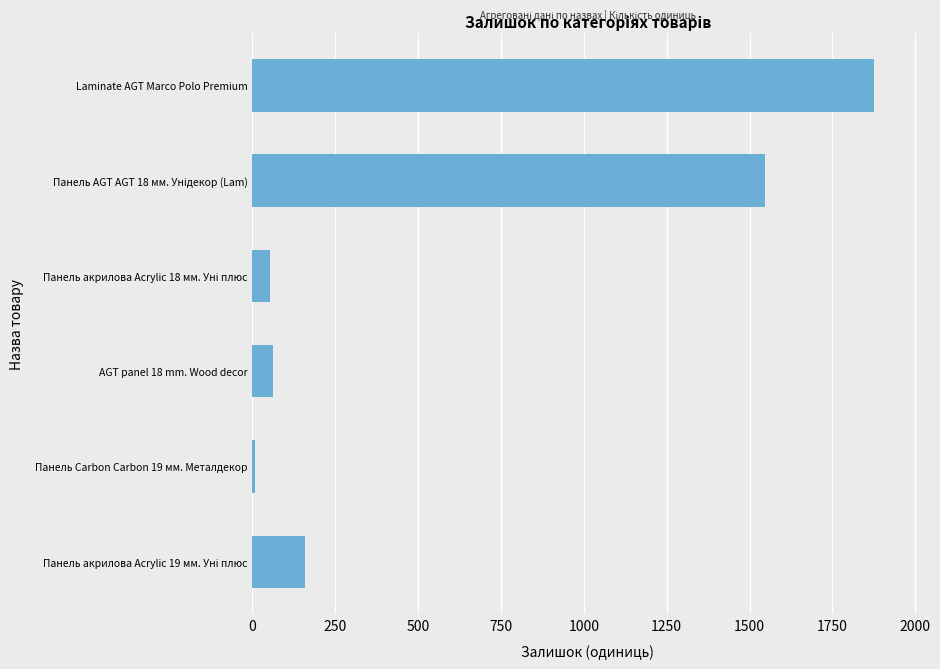

What is the label of the 4th bar from the top?

AGT panel 18 mm. Wood decor